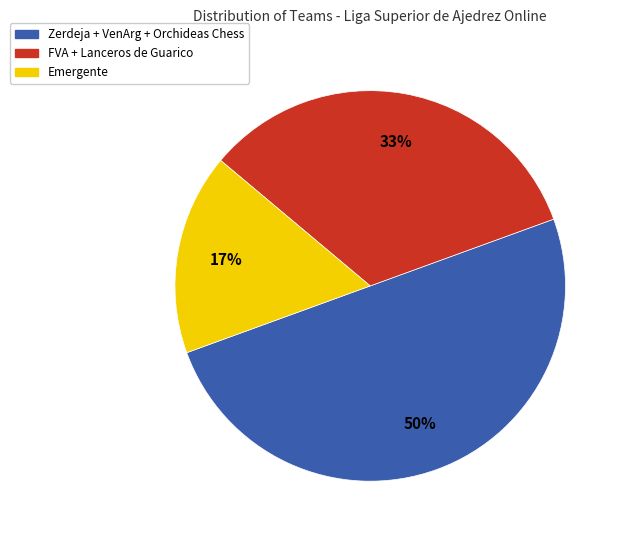

To the nearest percent, what portion does Emergente represent?

17%